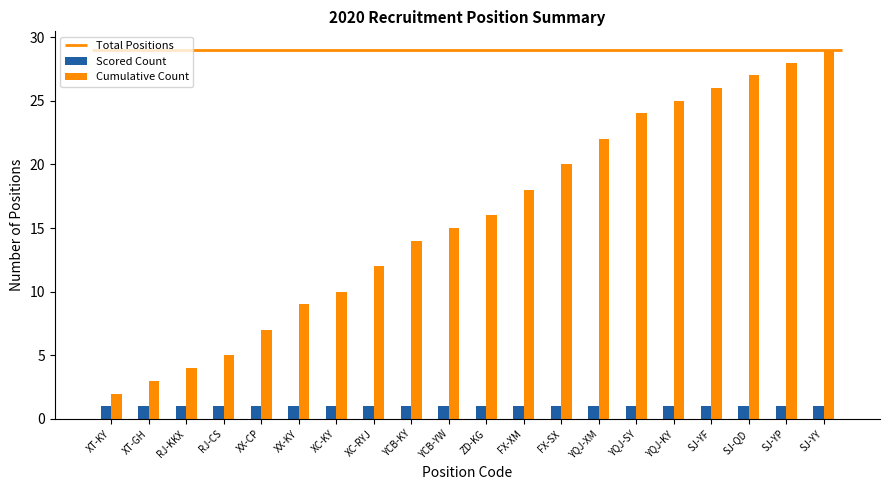

Read the Cumulative Count value at YCB-YW.

15